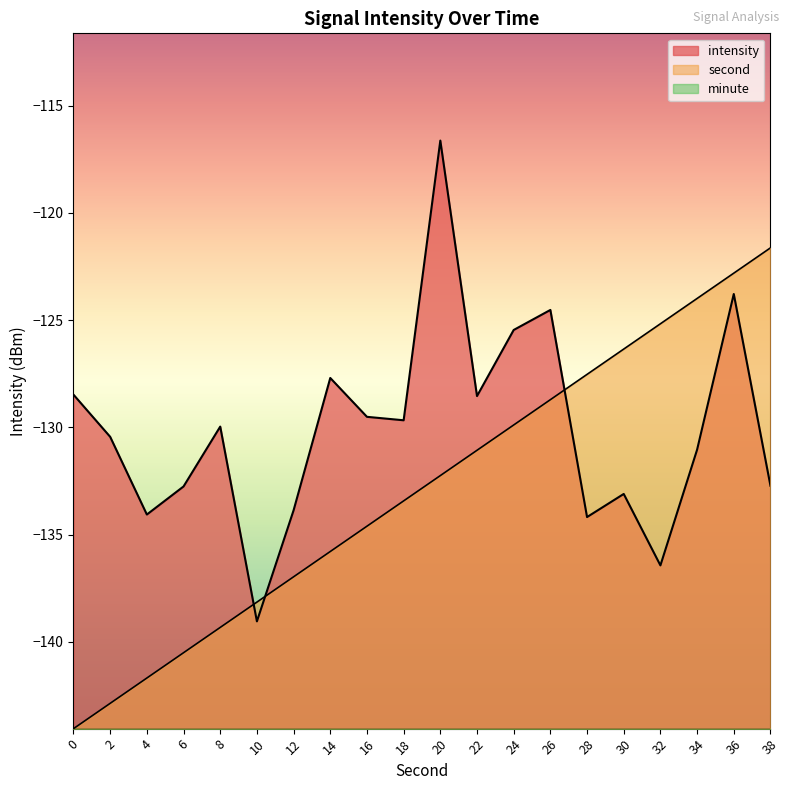

Is it true that intensity equals -206.2 at 12?

False